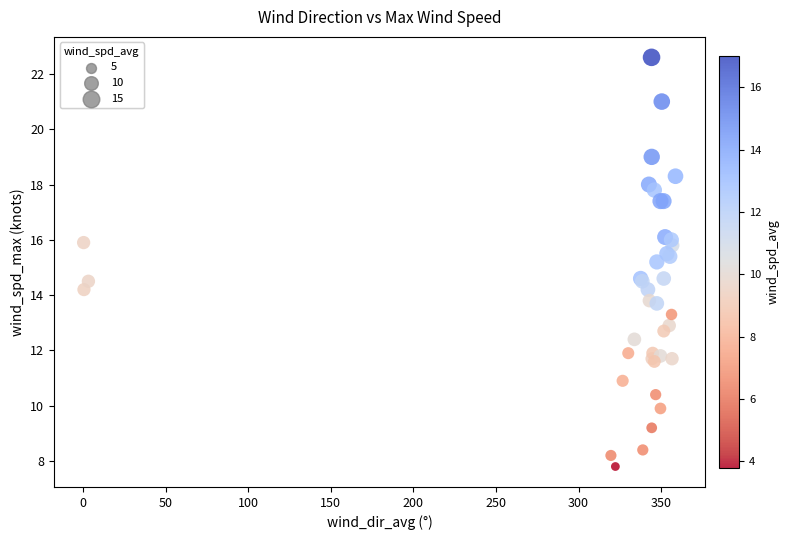

What Y value in the scatter plot is closest to 15?

15.2